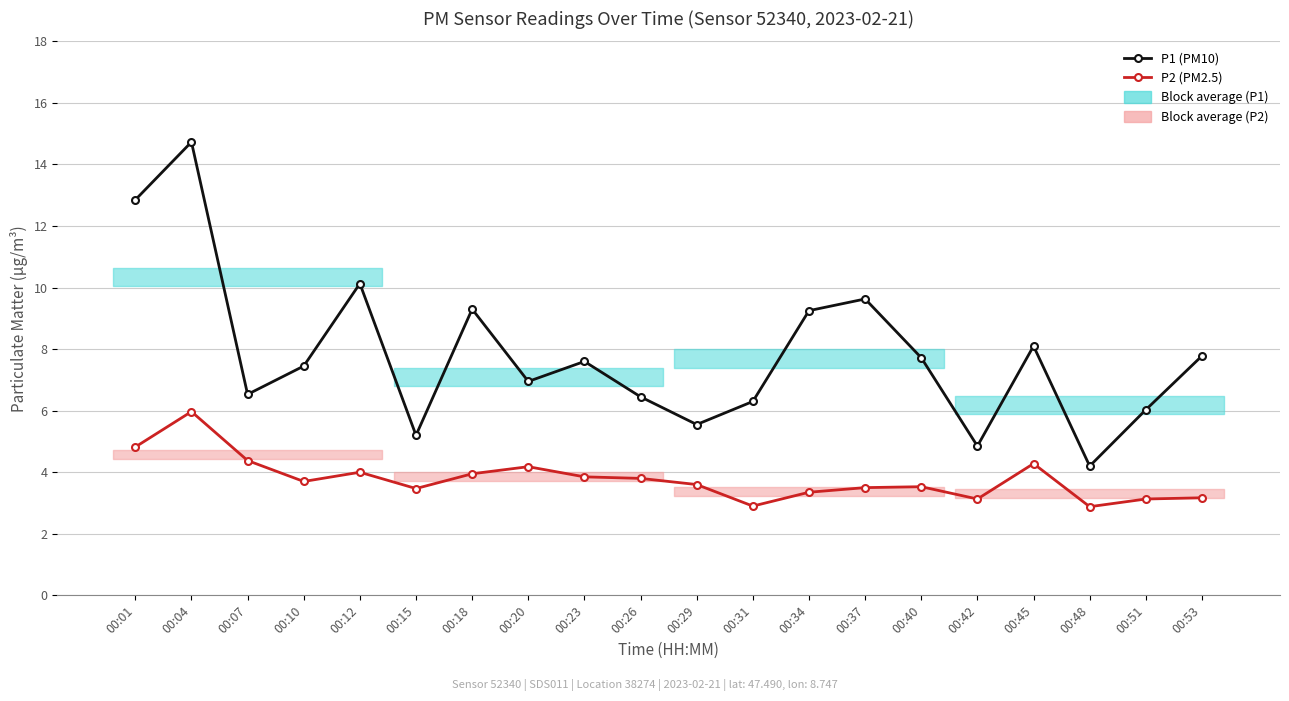

What value does the P2 (PM2.5) series have at 00:40?

3.5